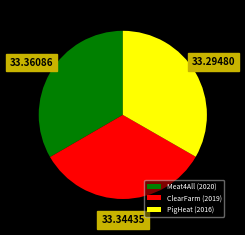

The Meat4All (2020) slice represents 33% of the pie. True or false?

True